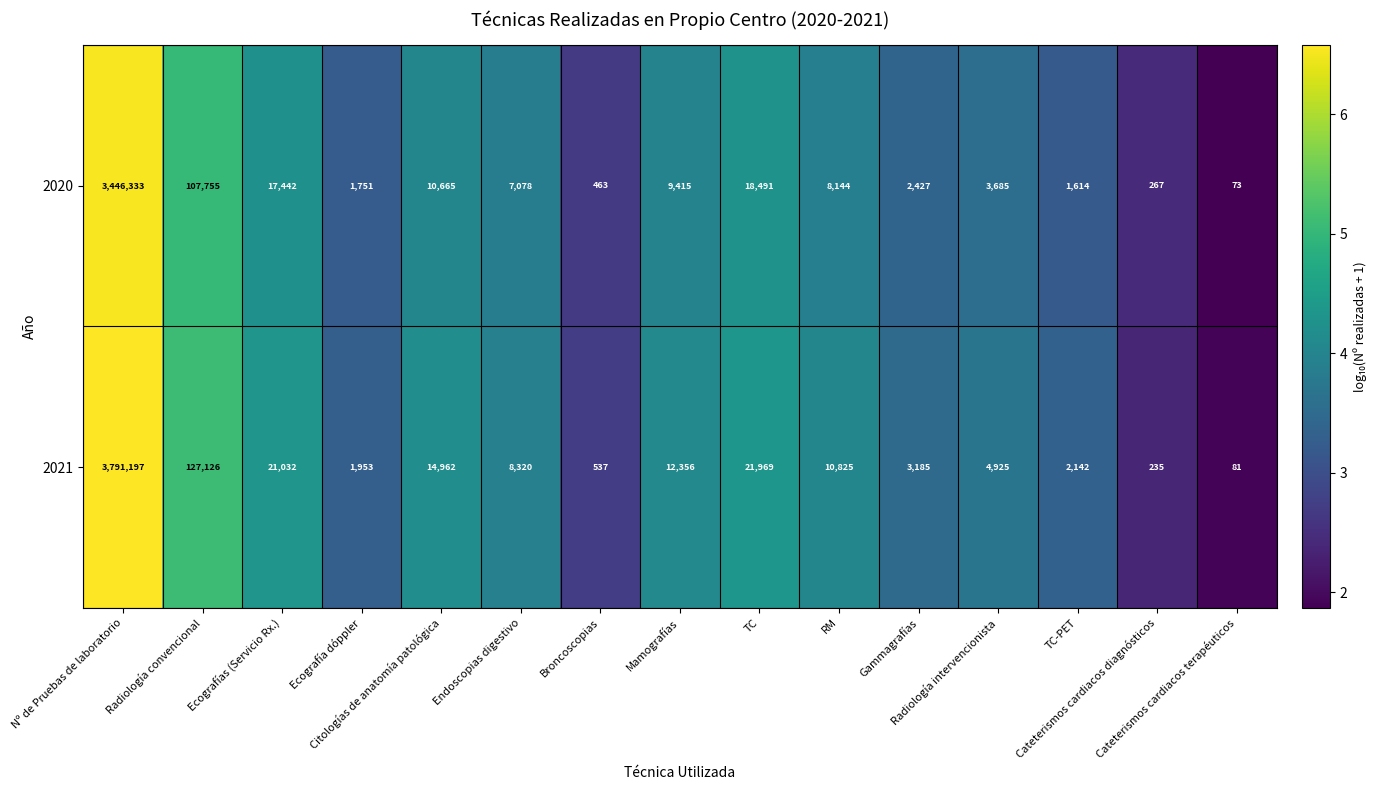

Which series has the largest range (max minus min)?

2021